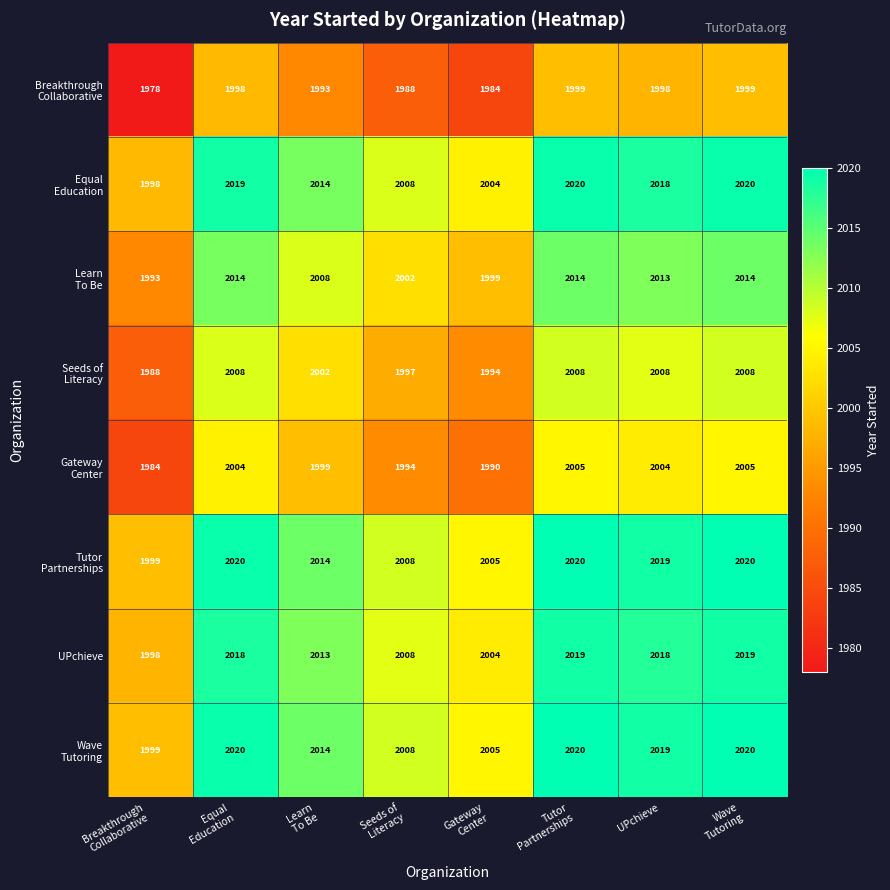

What is the minimum value shown in the chart?

1978